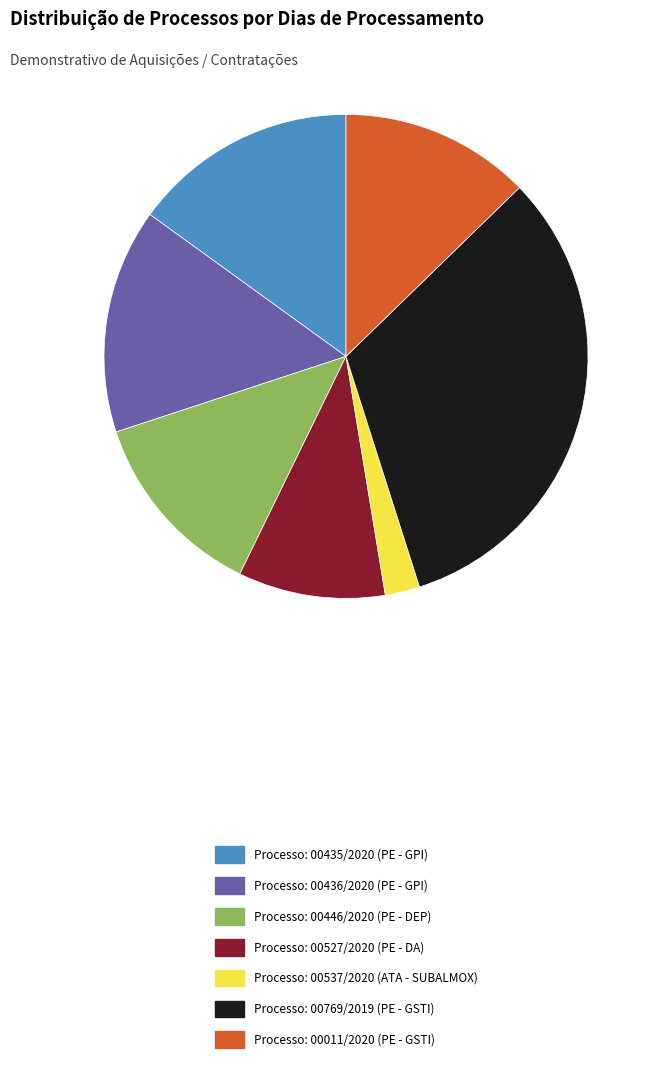

What is the smallest slice in the pie chart?

Processo: 00537/2020 (ATA - SUBALMOX)